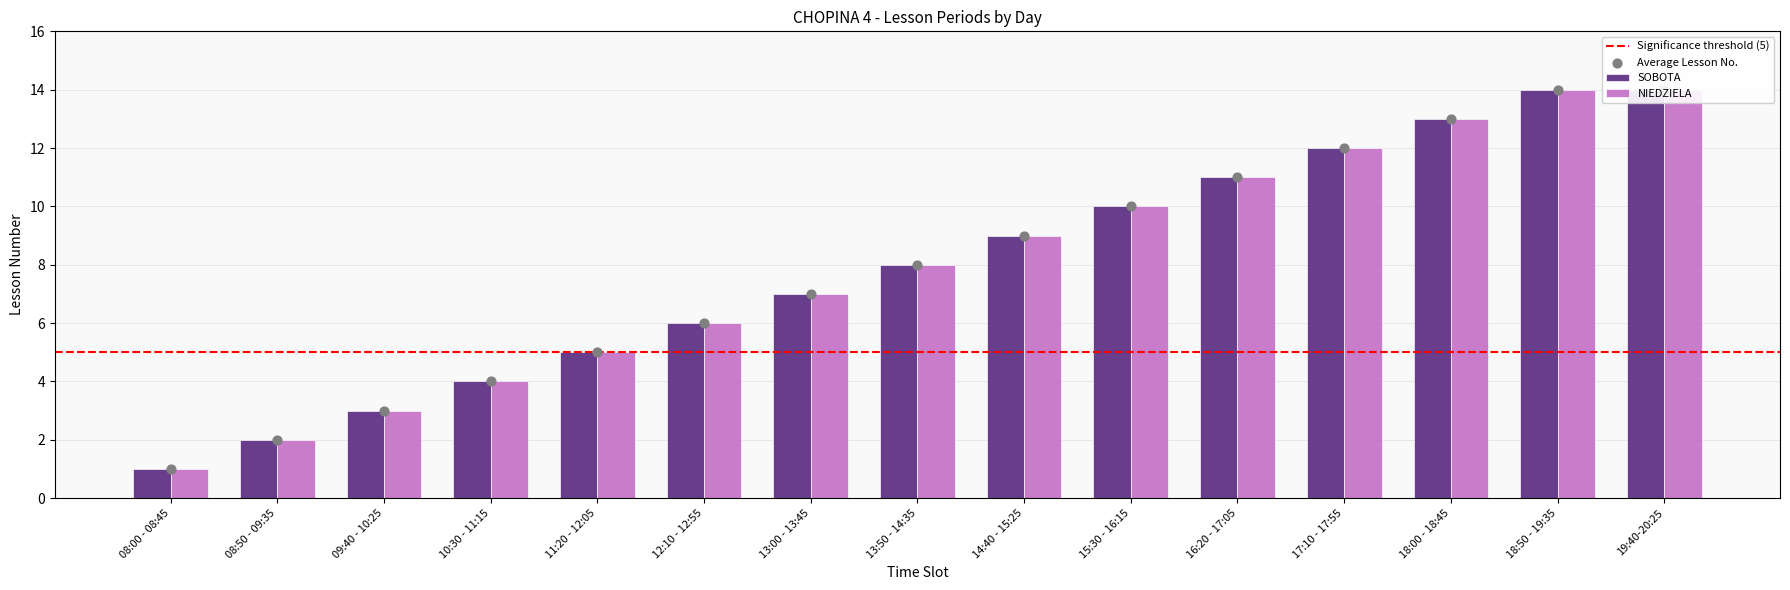

Which series has the widest spread of Y values?

SOBOTA